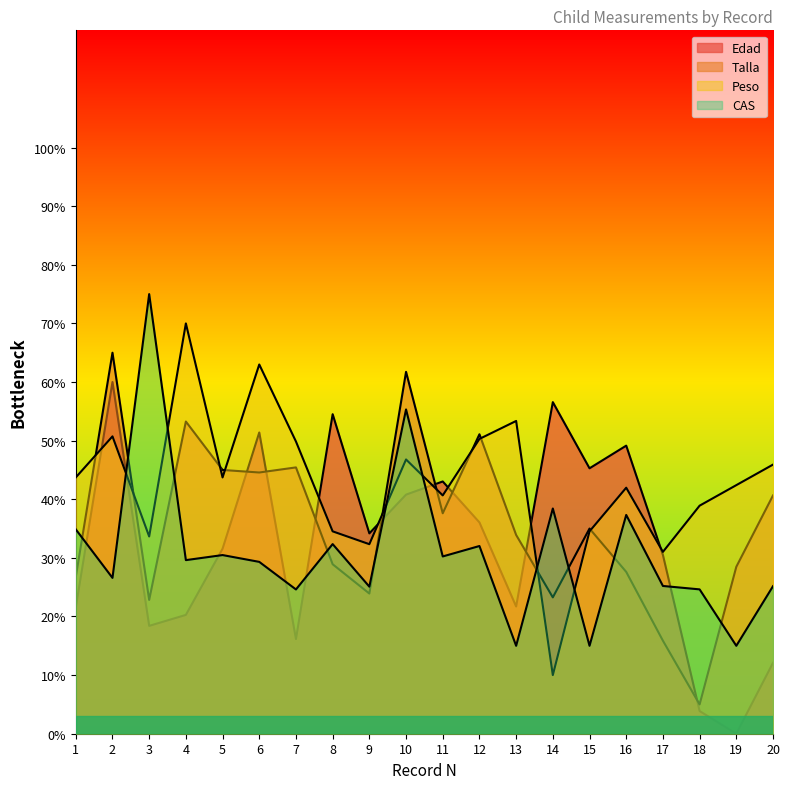

Does the chart display data point markers on the line(s)?

No